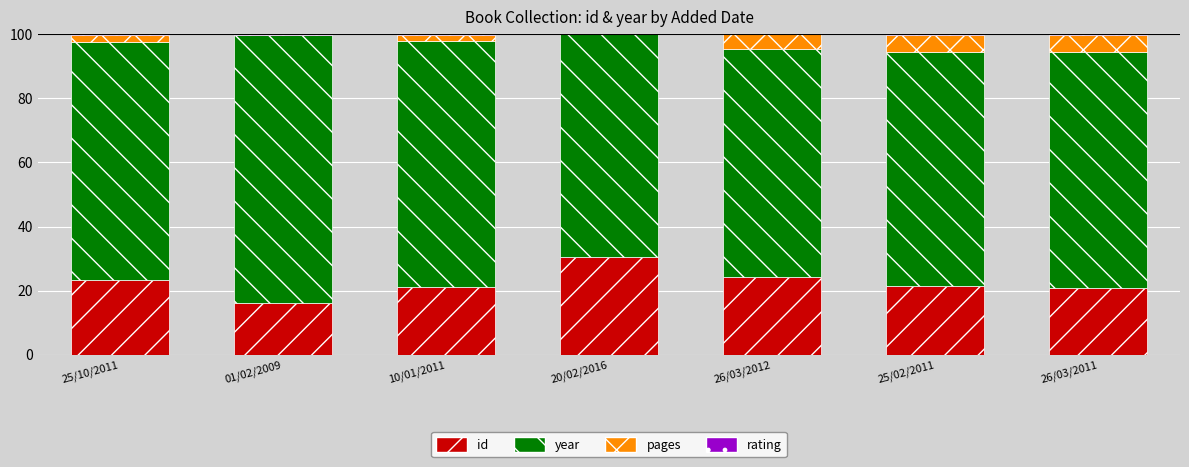

The value of id at 25/02/2011 is 21.4. True or false?

True